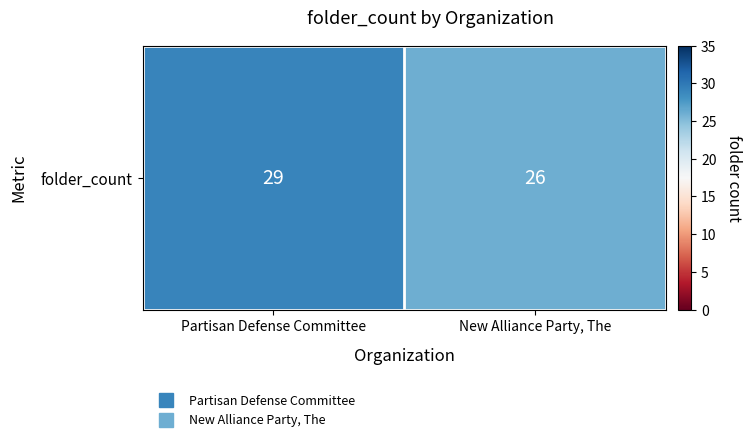

The value at Partisan Defense Committee is 29. True or false?

True